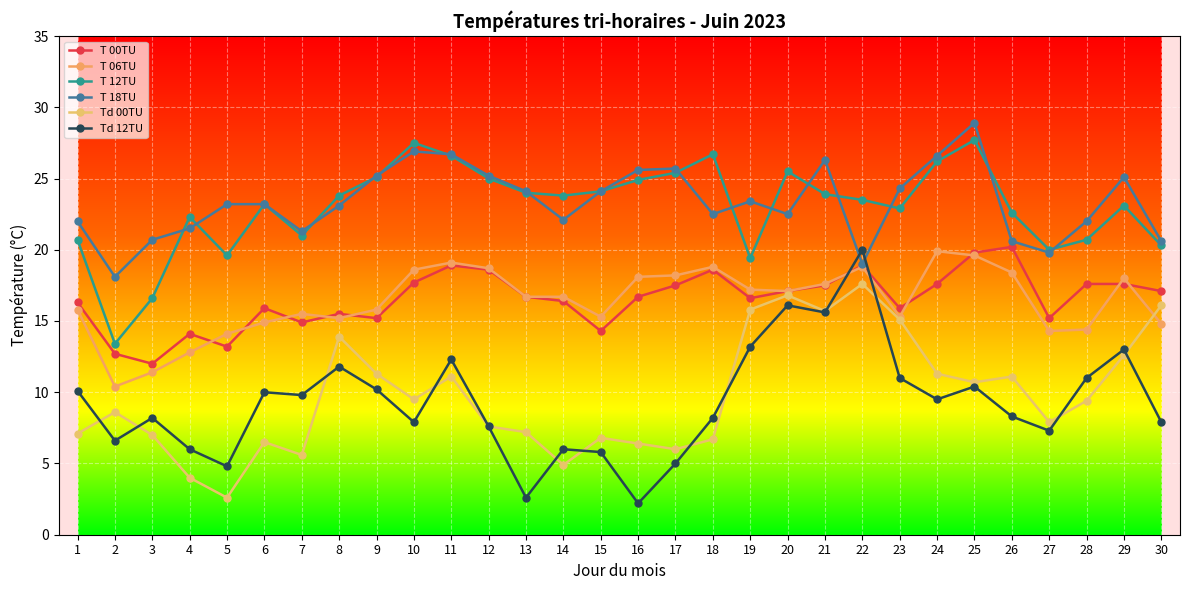

What is the maximum value for T 06TU?

19.9